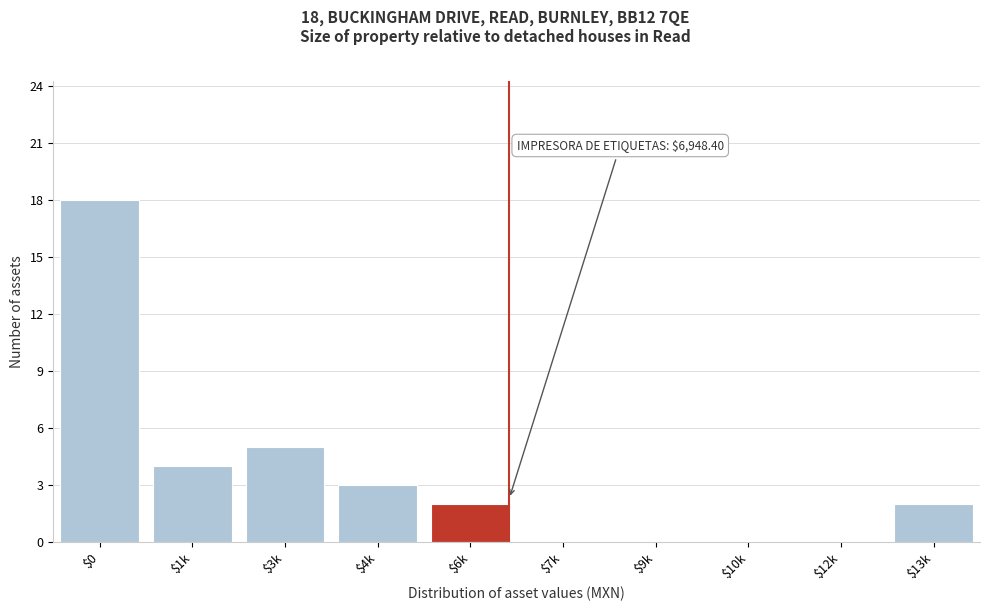

Where is the data nearest to the value 9?

$3k